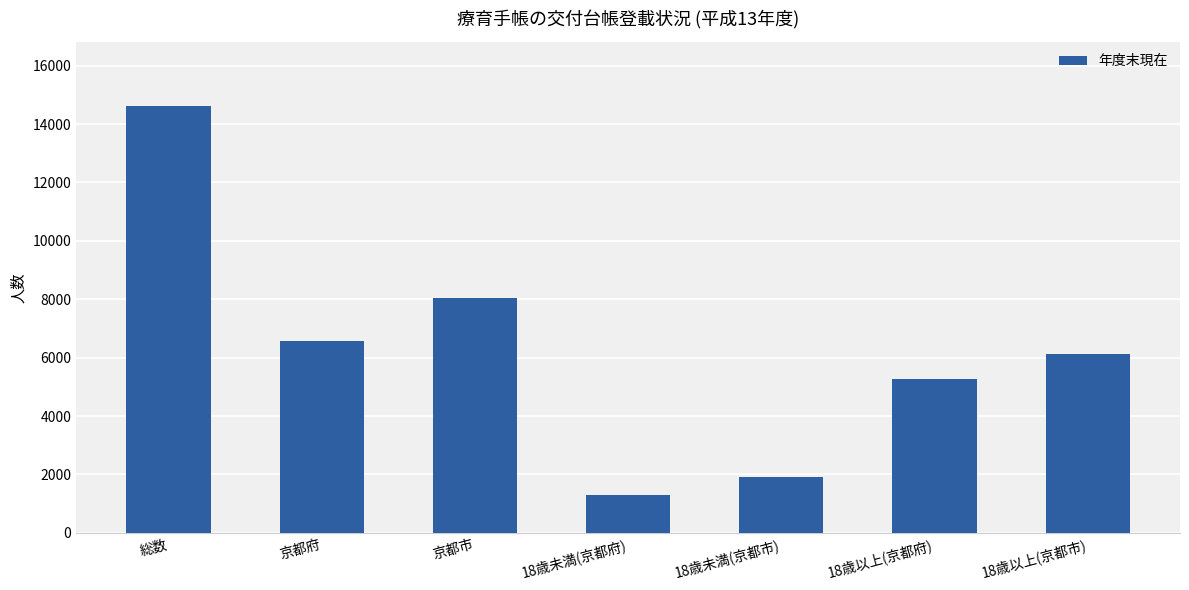

Does the chart contain stacked bars?

No